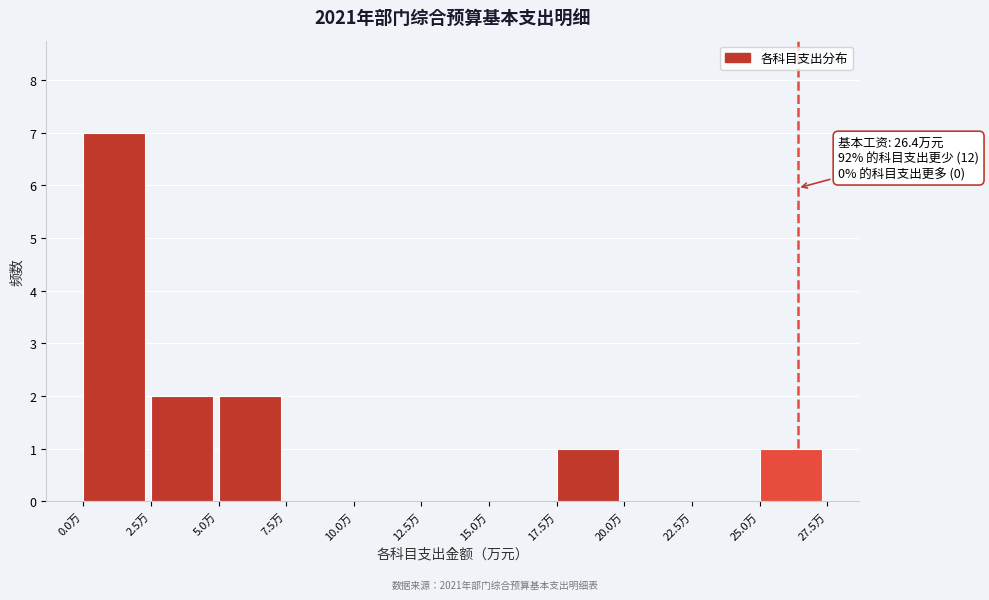

Over which range of the x-axis is the bar tallest?

0.0 to 2.5